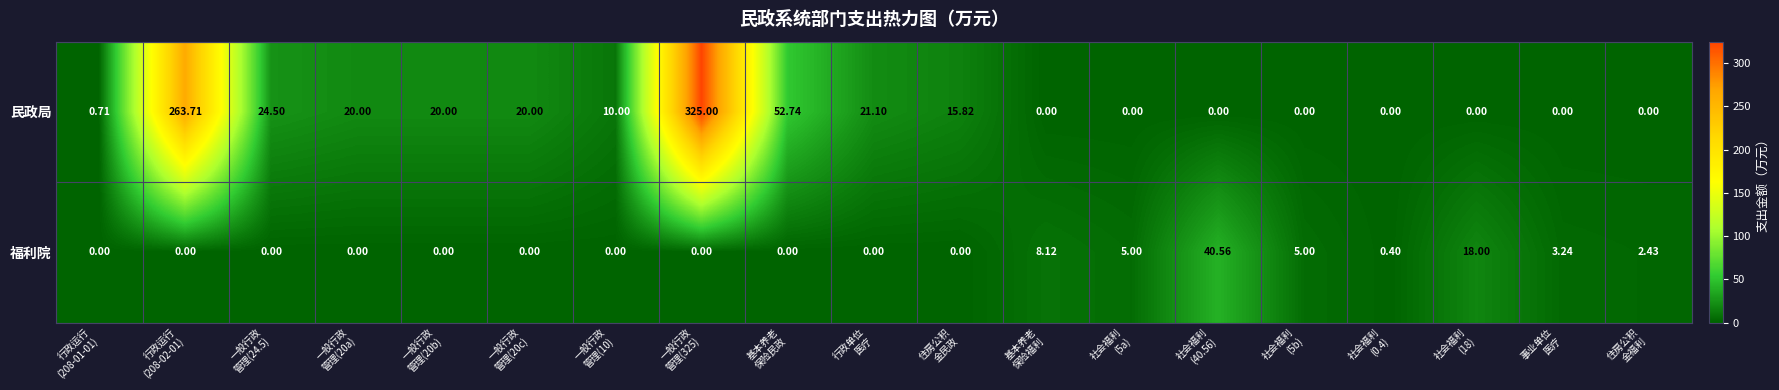

Rank the series by their average value, from highest to lowest.

民政局, 福利院